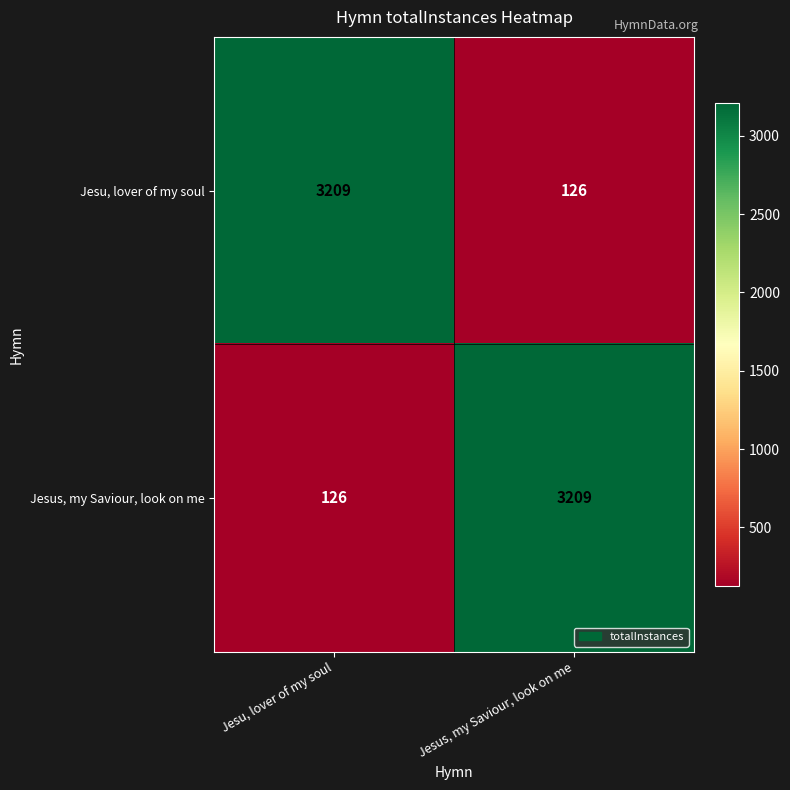

Where is Jesus, my Saviour, look on me nearest to the value 1667?

Jesu, lover of my soul